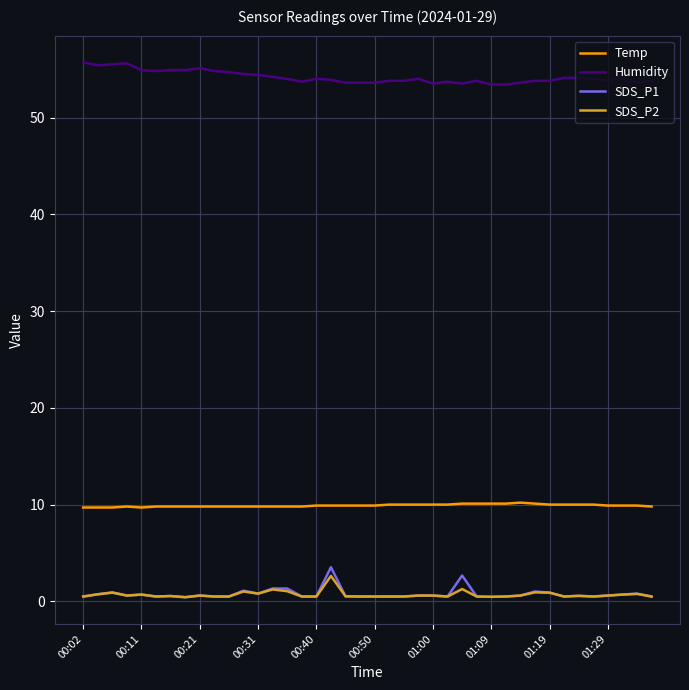

Which series has the largest total across all categories?

Humidity